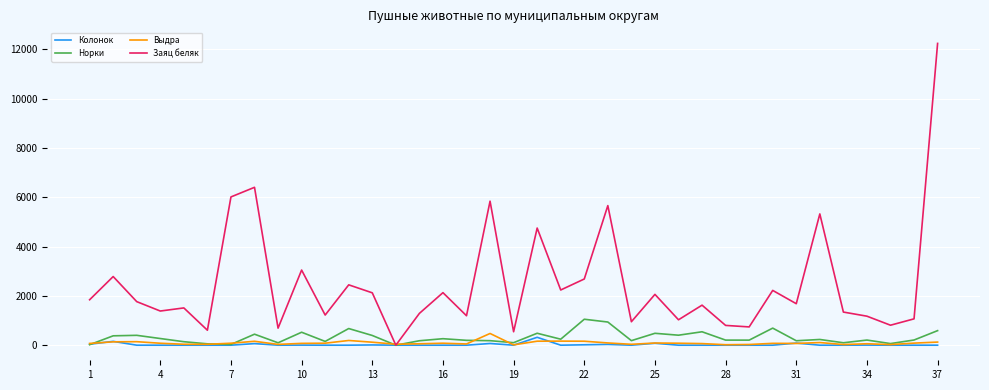

What are all the series names shown in the legend?

Колонок, Норки, Выдра, Заяц беляк